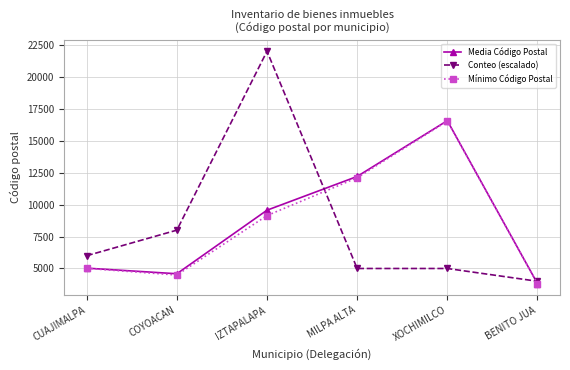

What are all the series names shown in the legend?

Media Código Postal, Conteo (escalado), Mínimo Código Postal